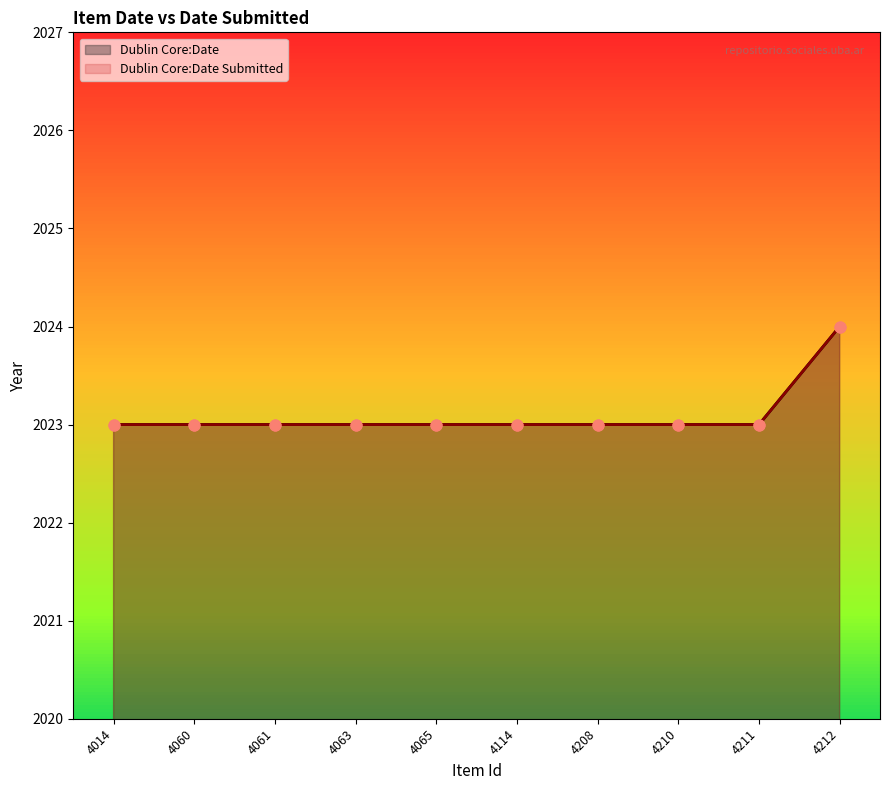

Which series has the widest spread of Y values?

Dublin Core:Date